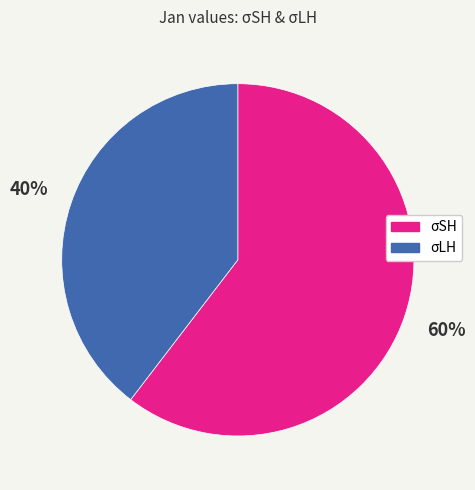

Which slice is the smallest?

σLH